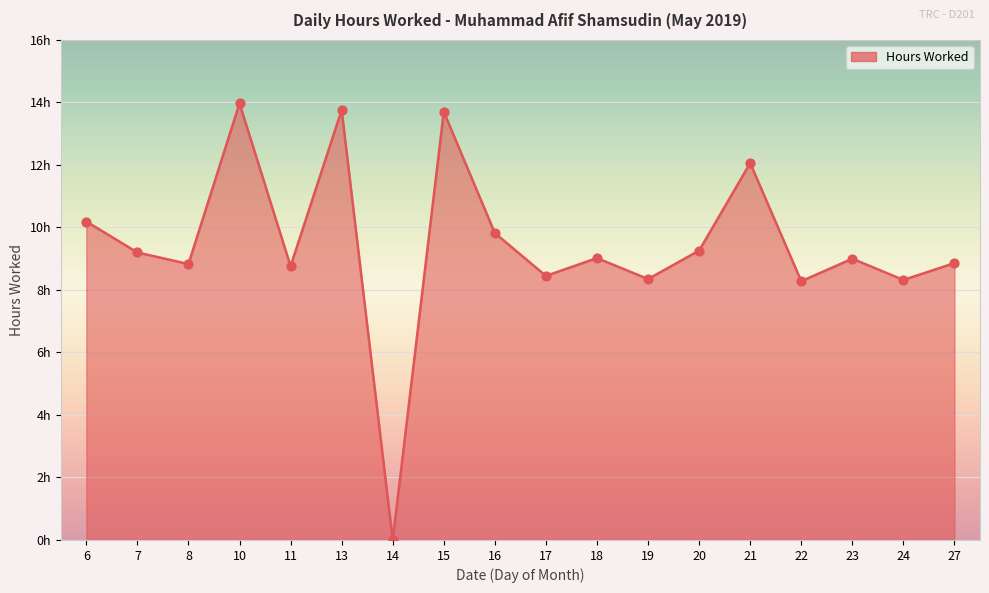

Is this an area chart (filled region under the line)?

Yes